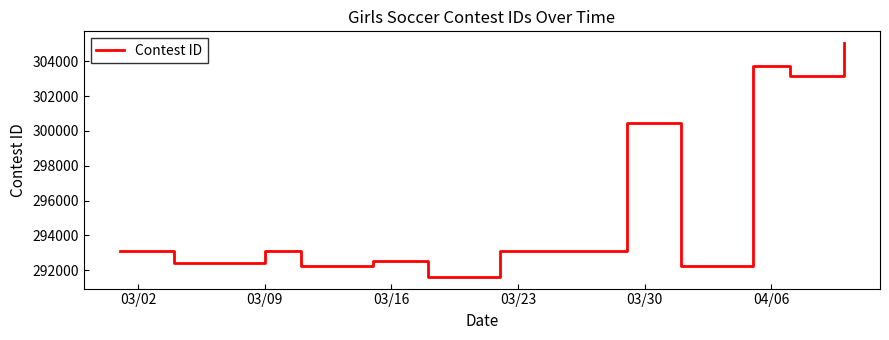

What is the greatest value displayed?

305054